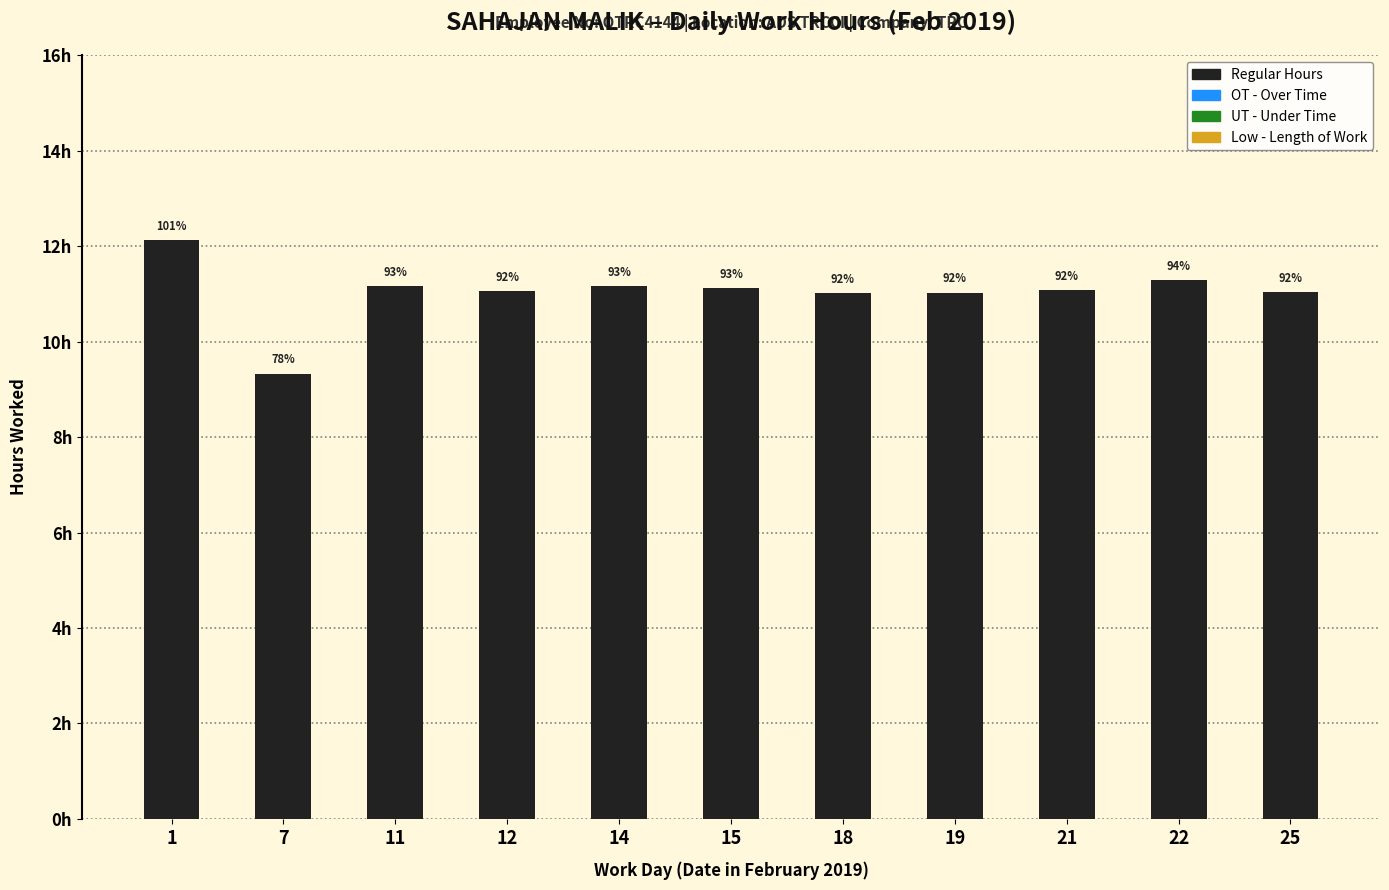

At which label does the data first exceed 11?

1